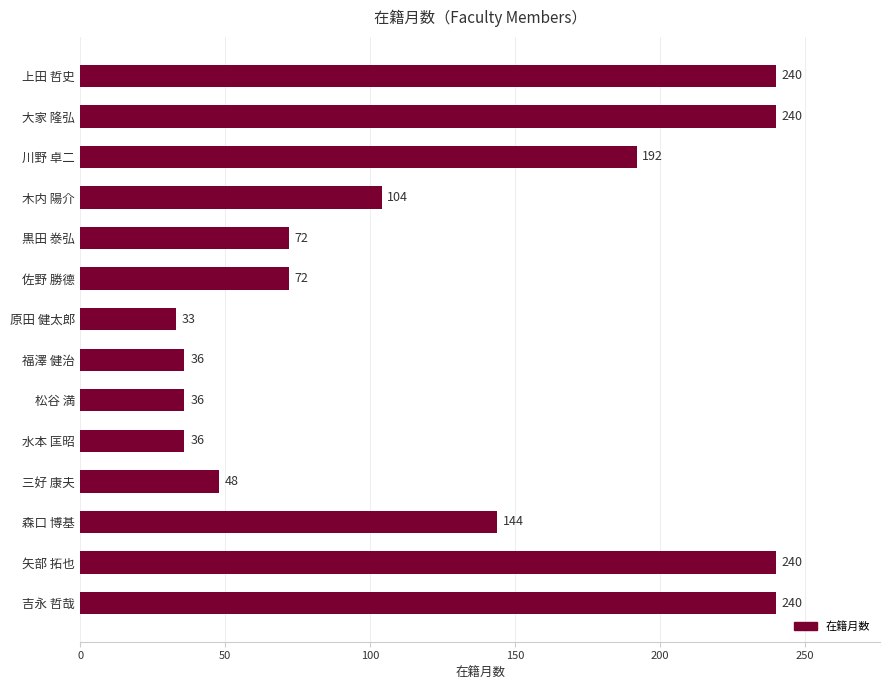

What is the value of the 10th bar from the top?

36